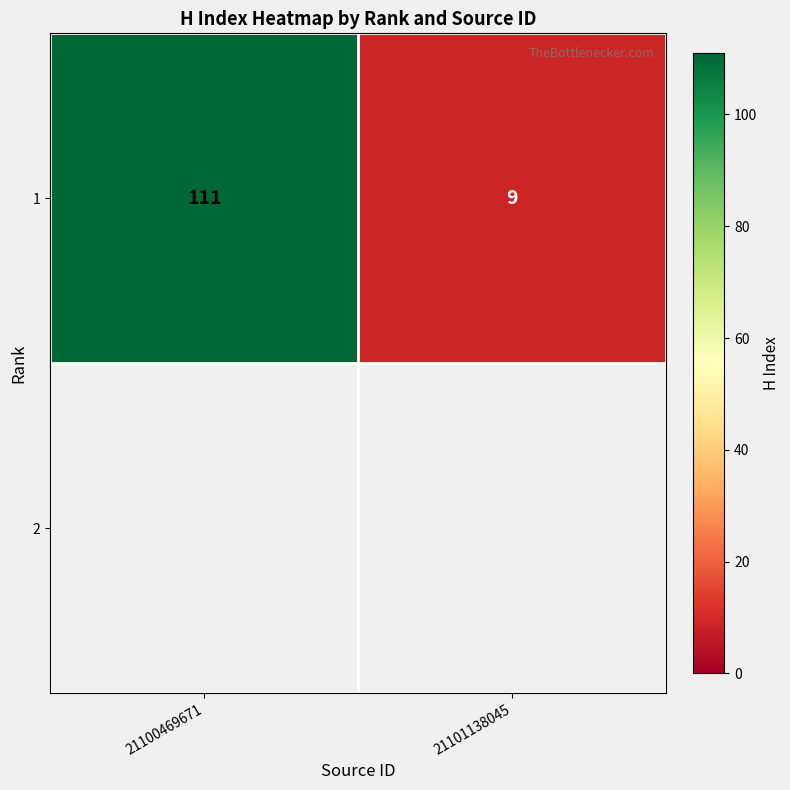

Which label corresponds to the smallest value in the chart?

21101138045